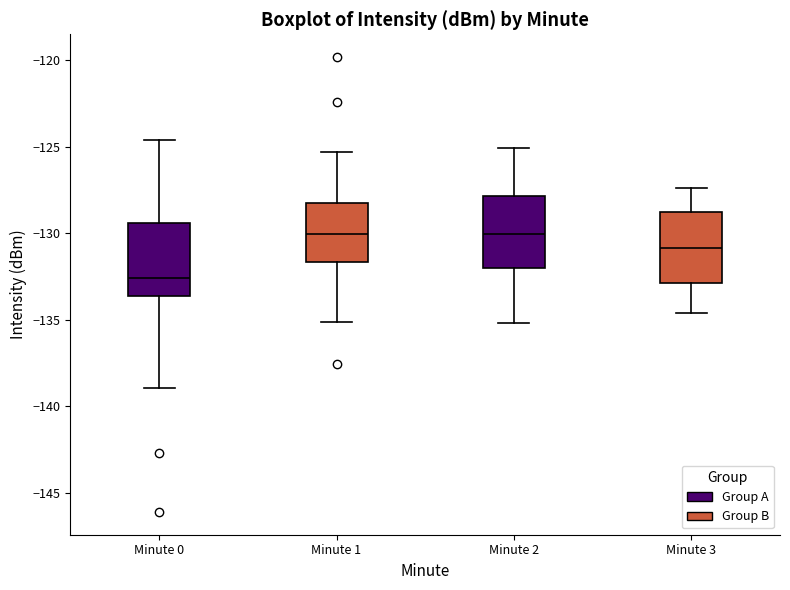

Reading left to right, transcribe this box plot: for each box, give where its median line is, the range the box spans, and where its two whiskers end, as read against the y-axis. The values are not printed on the chart, so give them approximately, as read against the axis.

Minute 0 (Group A): median -132.5, box -133.5 to -129.5, whiskers -139.0 to -124.5
Minute 0 (Group B): median -130.0, box -131.5 to -128.0, whiskers -135.0 to -125.5
Minute 2 (Group A): median -130.0, box -132.0 to -128.0, whiskers -135.0 to -125.0
Minute 2 (Group B): median -131.0, box -133.0 to -129.0, whiskers -134.5 to -127.5